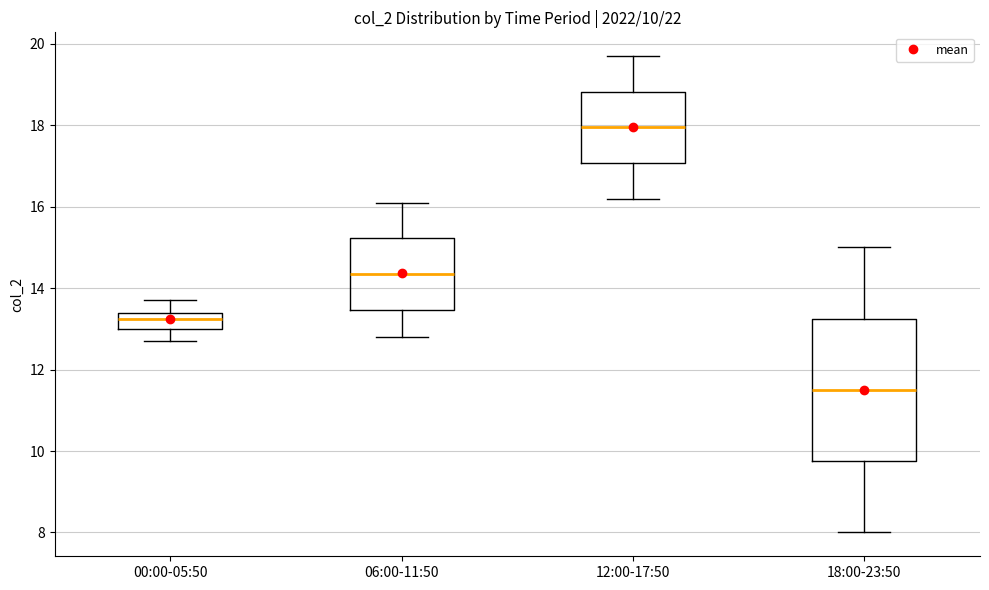

Which box is the tallest, from its lower edge to its upper edge?

18:00-23:50